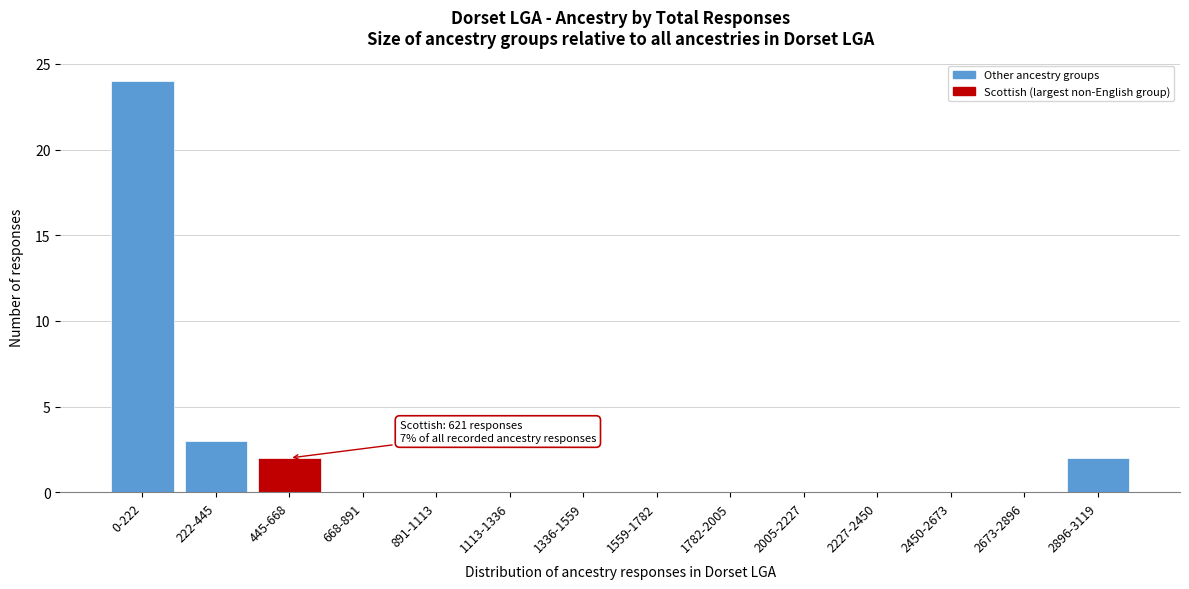

Reading right to left, transcribe all the data shown in this chart.

2896-3119=2	2673-2896=0	2450-2673=0	2227-2450=0	2005-2227=0	1782-2005=0	1559-1782=0	1336-1559=0	1113-1336=0	891-1113=0	668-891=0	445-668=2	222-445=3	0-222=24